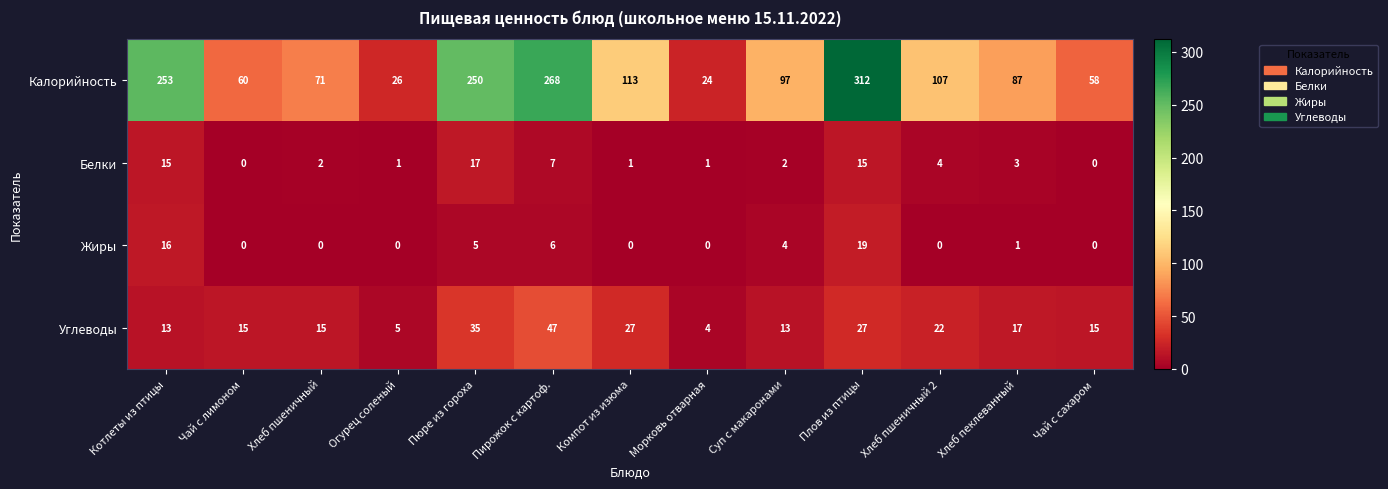

At which label does Углеводы reach its peak?

Пирожок с картоф.